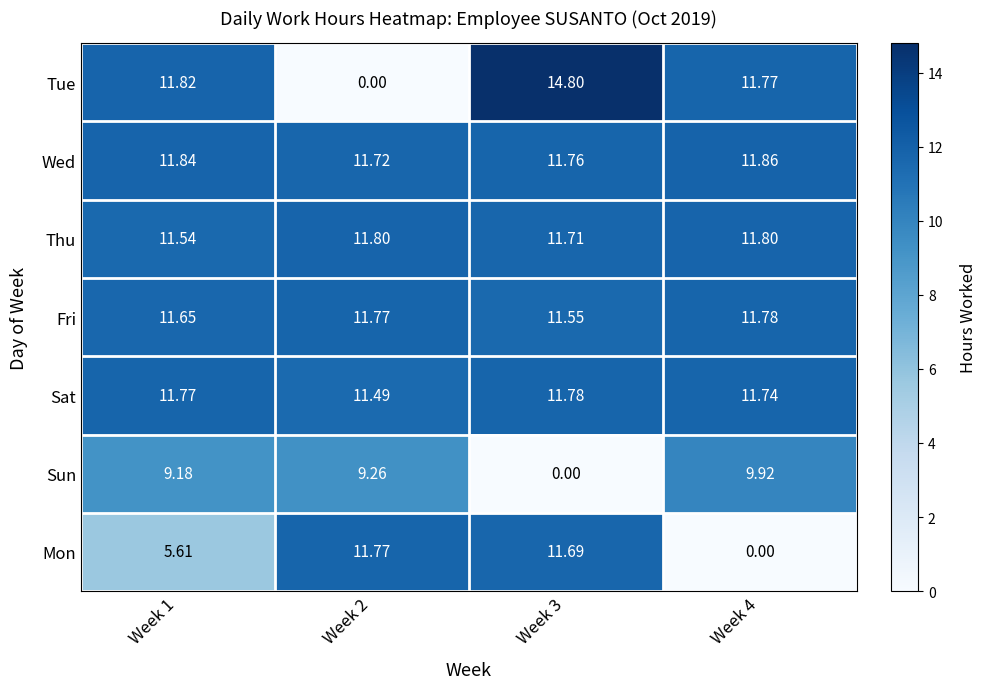

Between Week 3 and Week 4, which series saw the biggest shift?

Mon